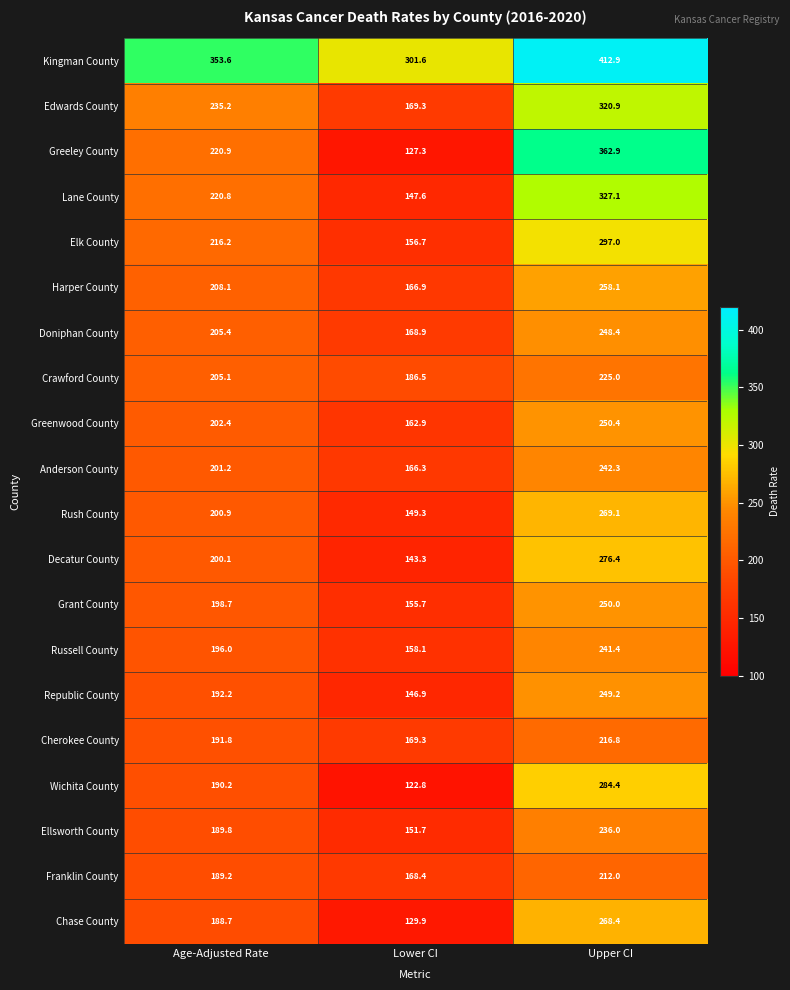

The value of Greenwood County at Upper CI is 250.4. True or false?

True